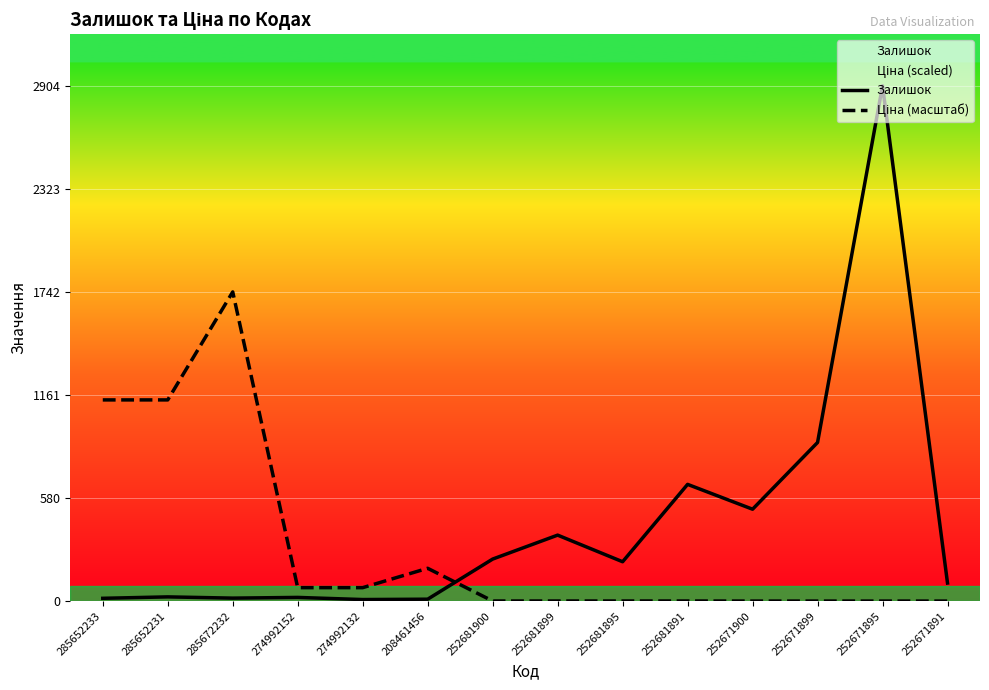

Reading right to left, list all the values displayed in this chart.

Залишок: 252671891=102.0	252671895=2904.0	252671899=894.0	252671900=518.0	252681891=658.0	252681895=222.0	252681899=372.0	252681900=237.0	208461456=11.0	274992132=9.0	274992152=21.0	285672232=17.0	285652231=24.0	285652233=16.0
Ціна (масштаб): 252671891=0.4	252671895=0.4	252671899=0.4	252671900=0.4	252681891=0.8	252681895=0.8	252681899=0.8	252681900=0.8	208461456=185.1	274992132=76.0	274992152=76.0	285672232=1742.4	285652231=1133.9	285652233=1133.9